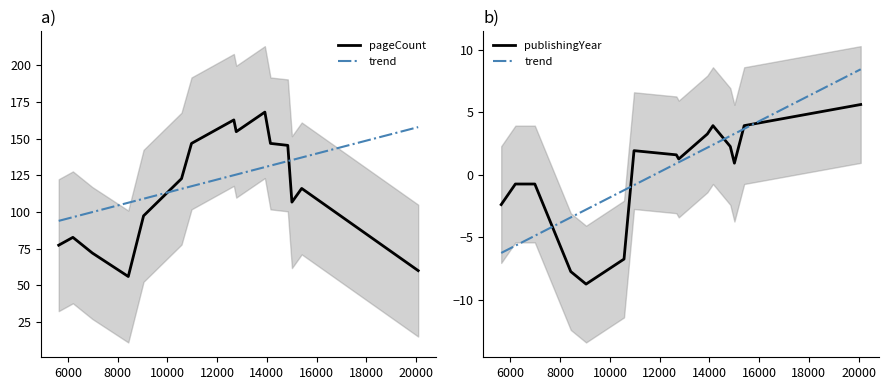

How many data points in pageCount are less than 116?

7